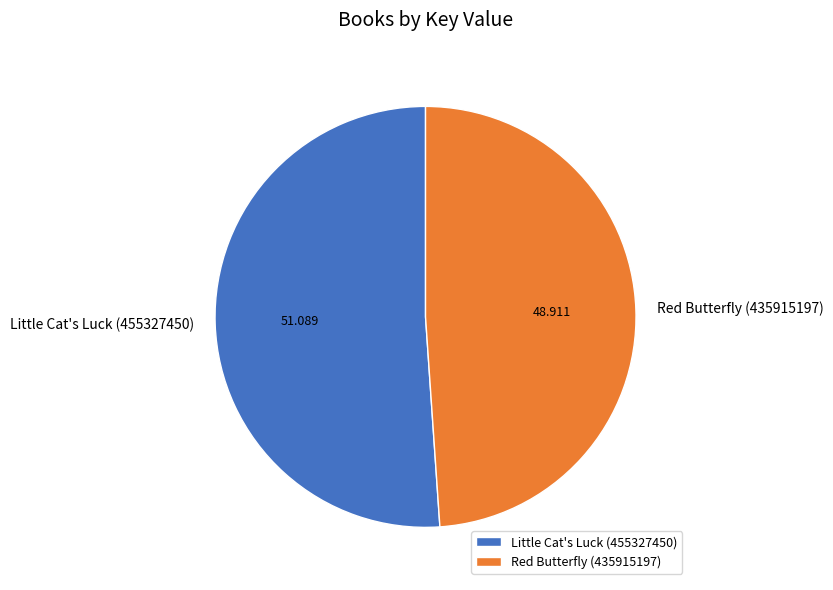

Is the sum of Red Butterfly (435915197) and Little Cat's Luck (455327450) greater than half?

Yes